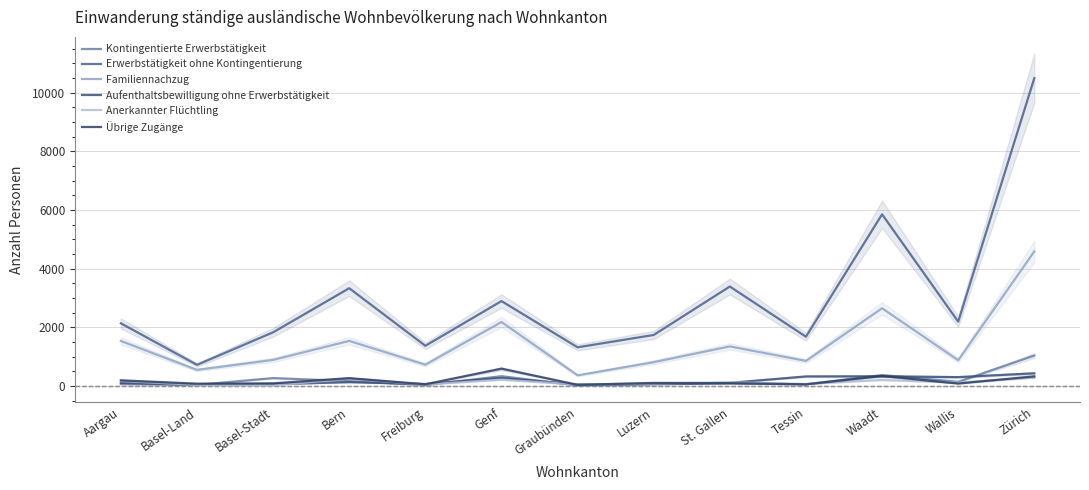

What is the smallest value displayed?

23